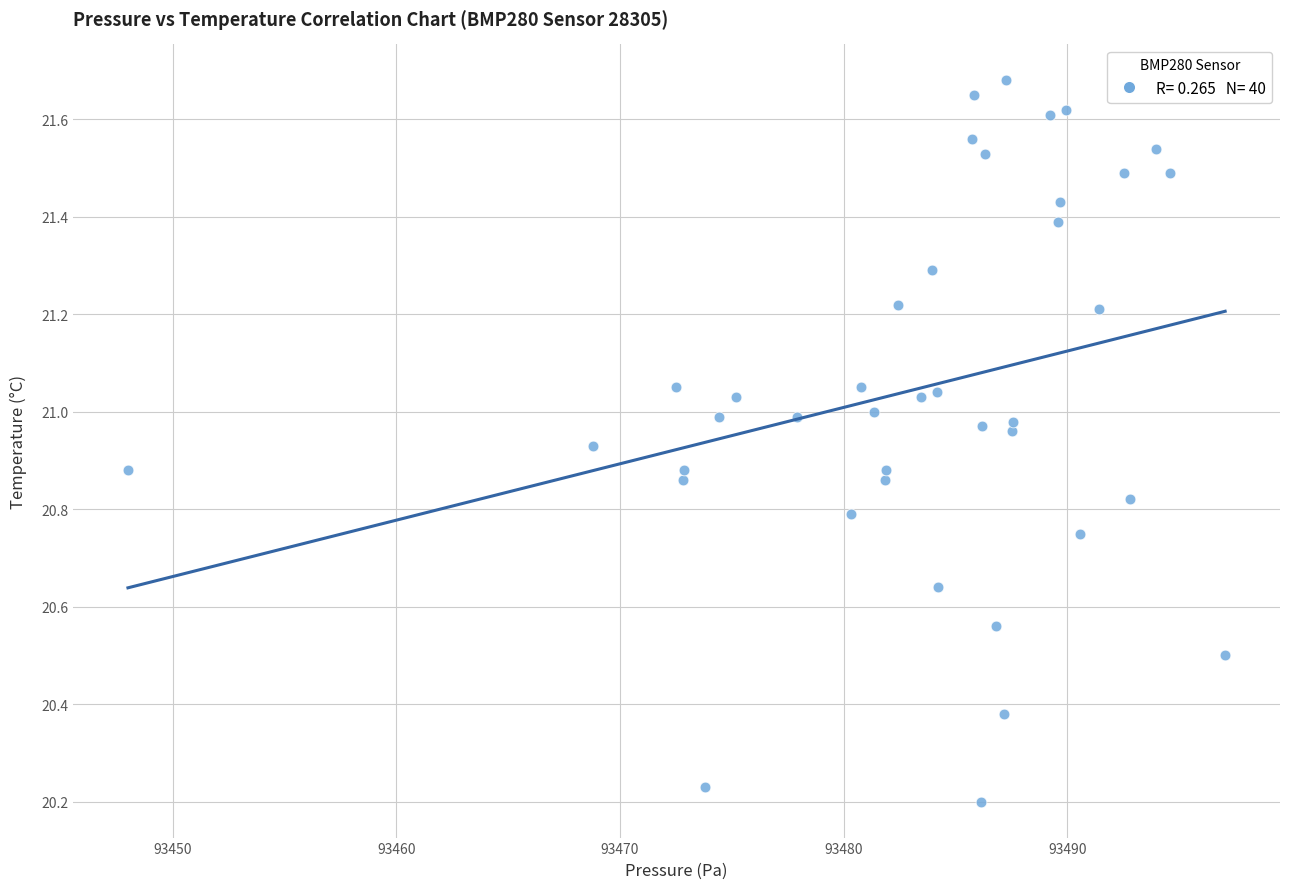

What is the range of X values (max minus min)?

49.1